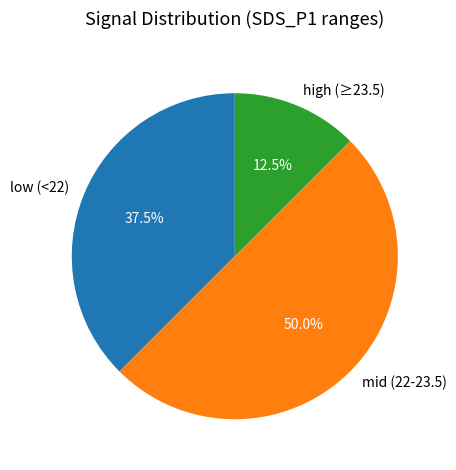

Which has a higher value, mid (22-23.5) or high (≥23.5)?

mid (22-23.5)